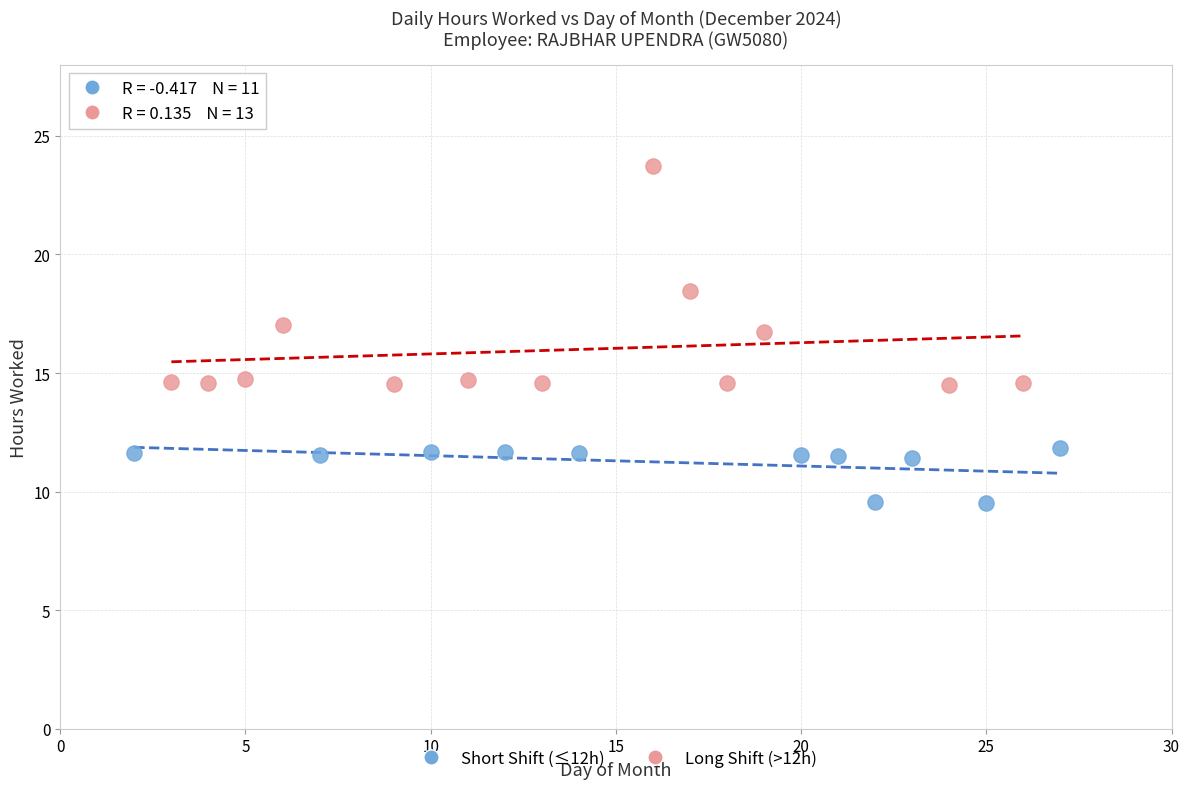

What are all the series names shown in the legend?

Short Shift (≤12h), Long Shift (>12h)